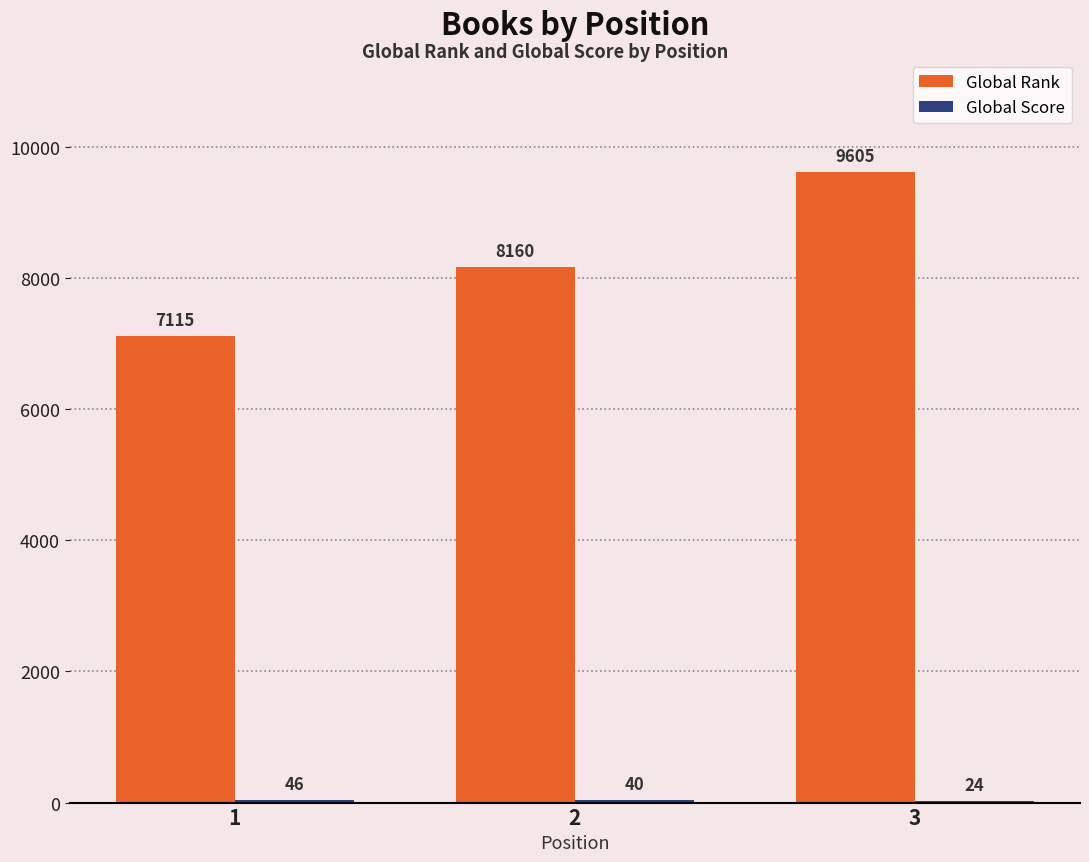

What is the total value across all series at 1?

7161